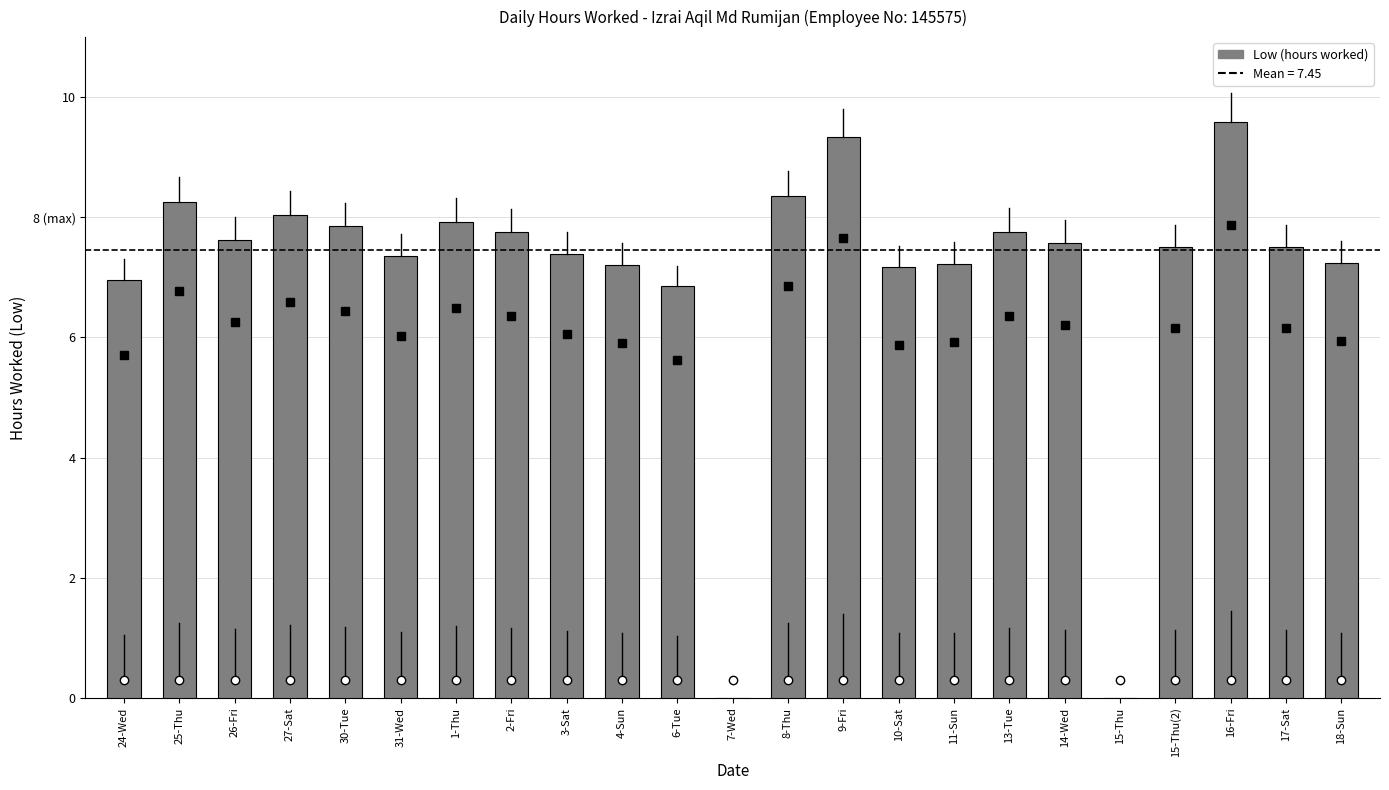

The chart shows a value of 10.7 at 31-Wed. True or false?

False